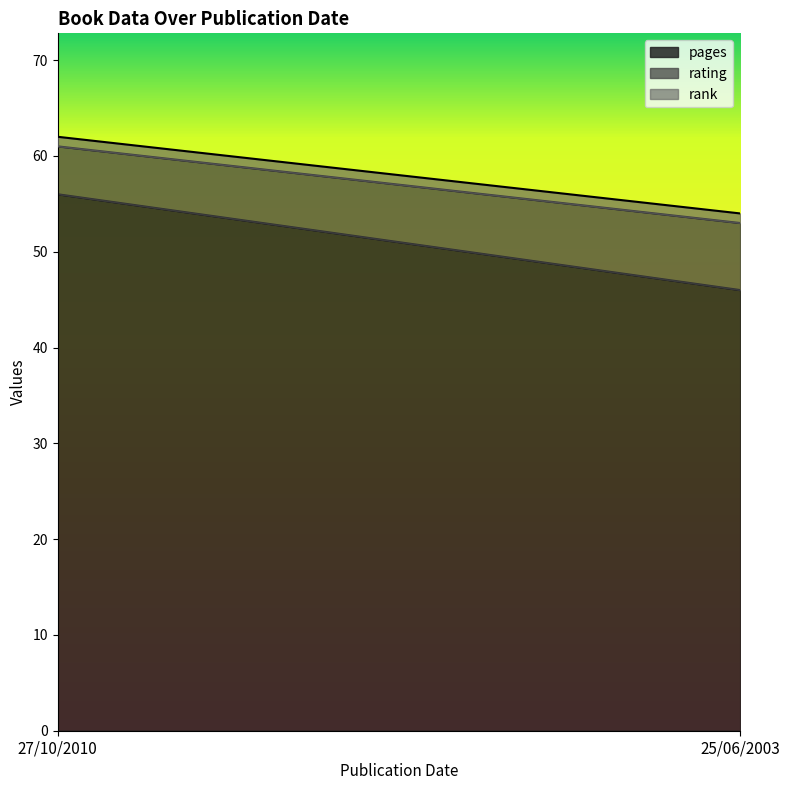

Reading left to right, transcribe all the data shown in this chart.

pages: 56	46
rating: 5	7
rank: 1	1